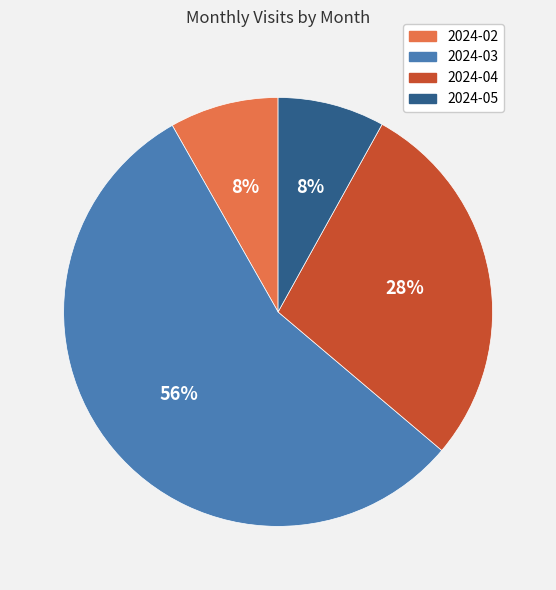

The 2024-05 slice represents 8% of the pie. True or false?

True